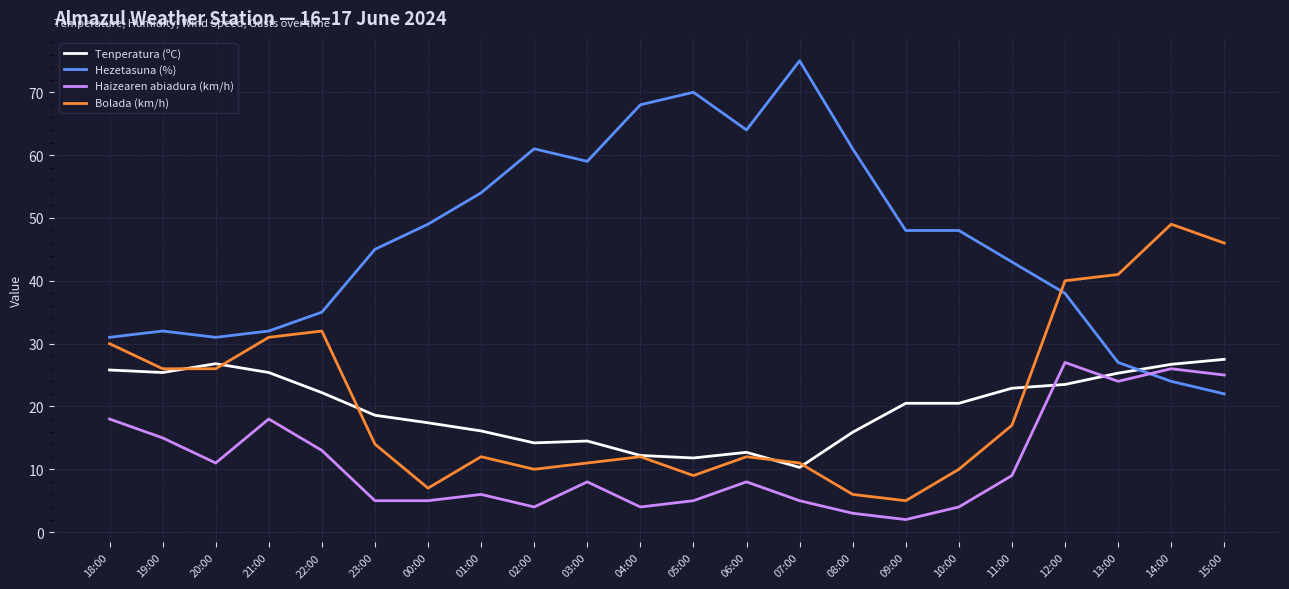

Which label corresponds to the largest value in the chart?

07:00